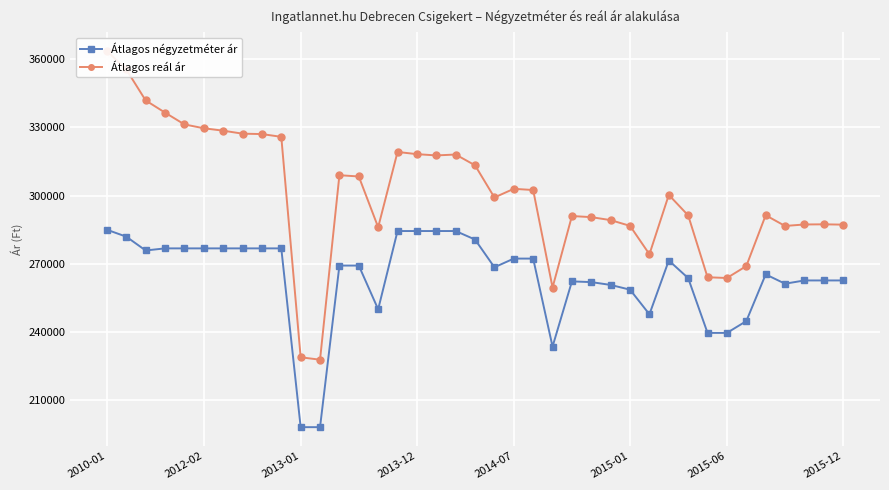

Reading left to right, transcribe all the data shown in this chart.

Átlagos négyzetméter ár: 284979	281940	275862	276785	276785	276785	276785	276785	276785	276785	198181	198181	269230	269230	250000	284415	284415	284415	284415	280666	268474	272299	272299	233594	262269	261957	260712	258627	247800	271454	263707	239623	239623	244809	265346	261251	262686	262686	262686
Átlagos reál ár: 363619	355437	341834	336476	331289	329595	328534	327217	327042	325824	228909	227839	308958	308398	286074	319182	318214	317652	318053	313307	299168	302973	302441	259581	291008	290516	289208	286679	274197	300296	291289	264093	263764	269004	291354	286644	287293	287364	287222